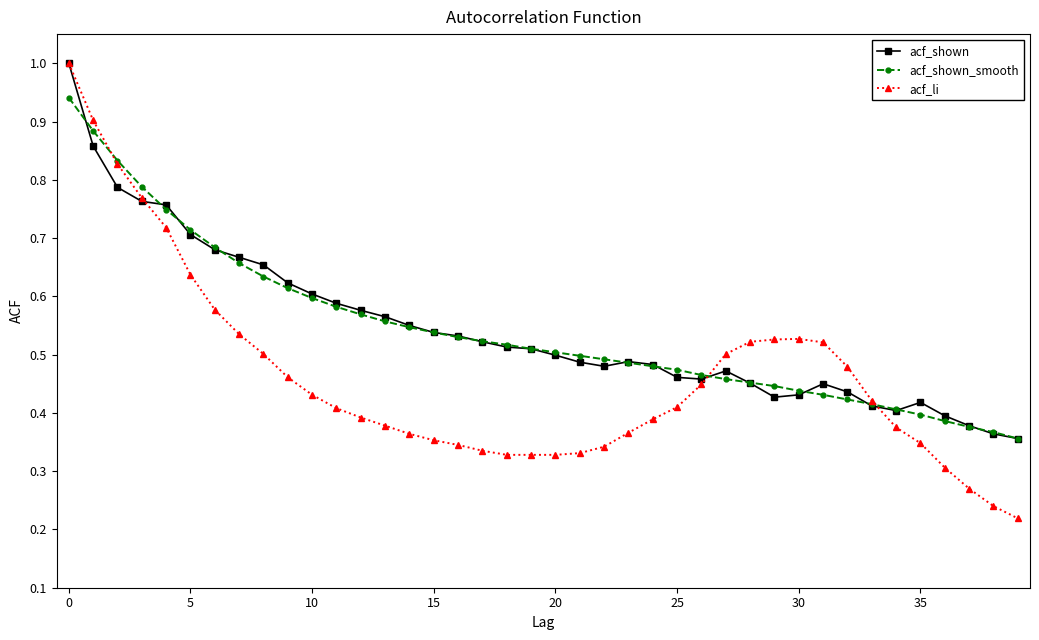

What is the maximum value for acf_shown?

1.0